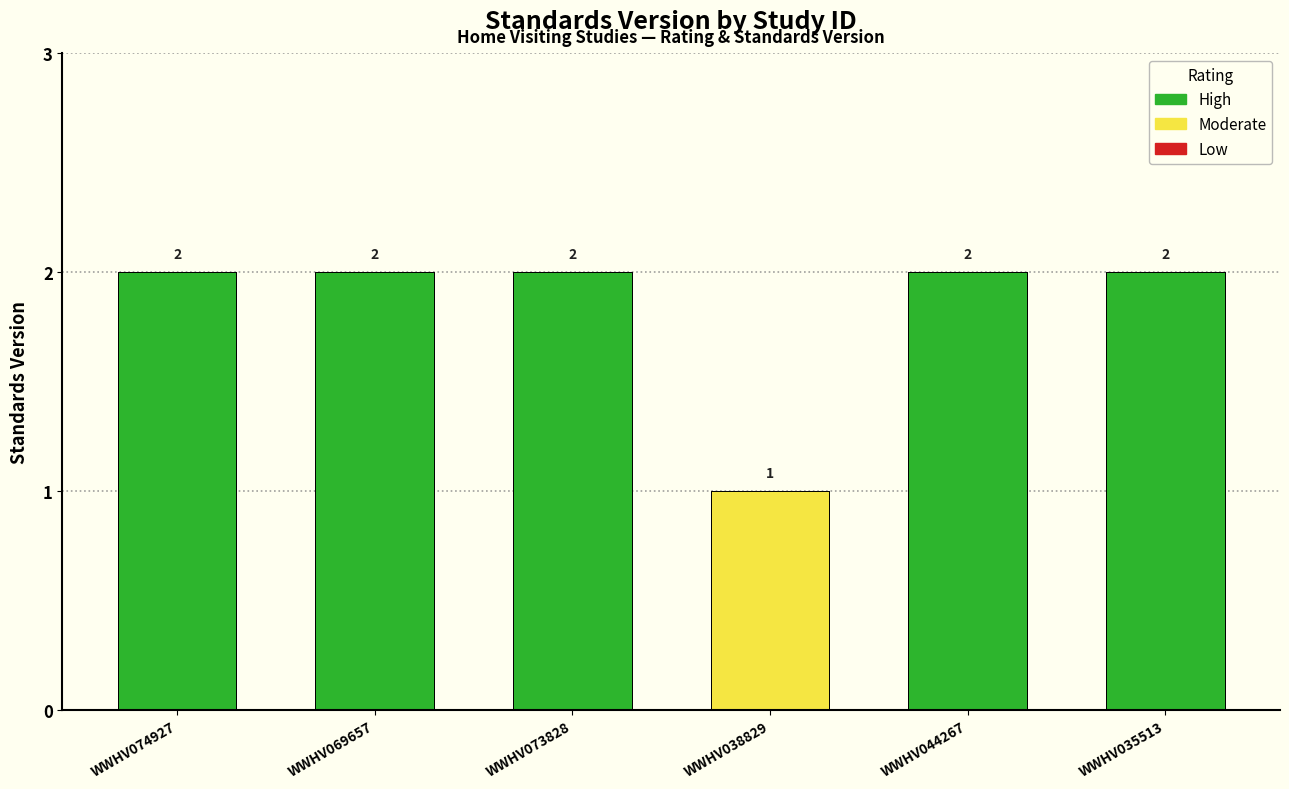

What is the label of the 2nd bar from the left?

WWHV069657